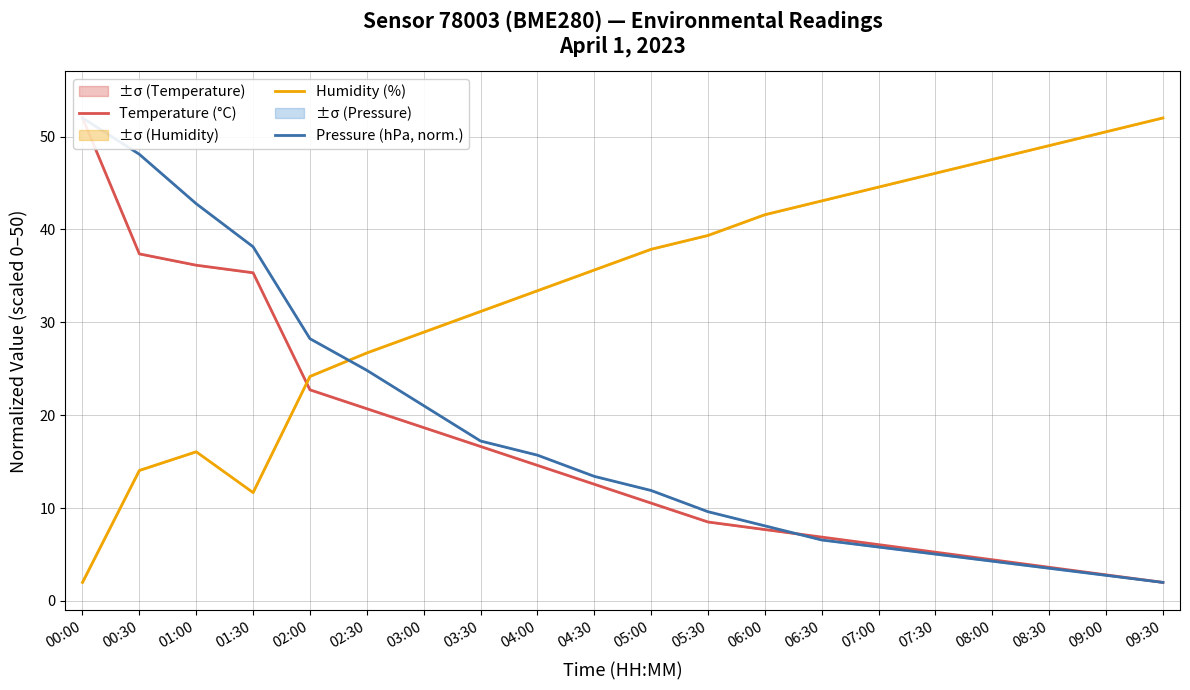

At which category is the sum across all series the highest?

00:00